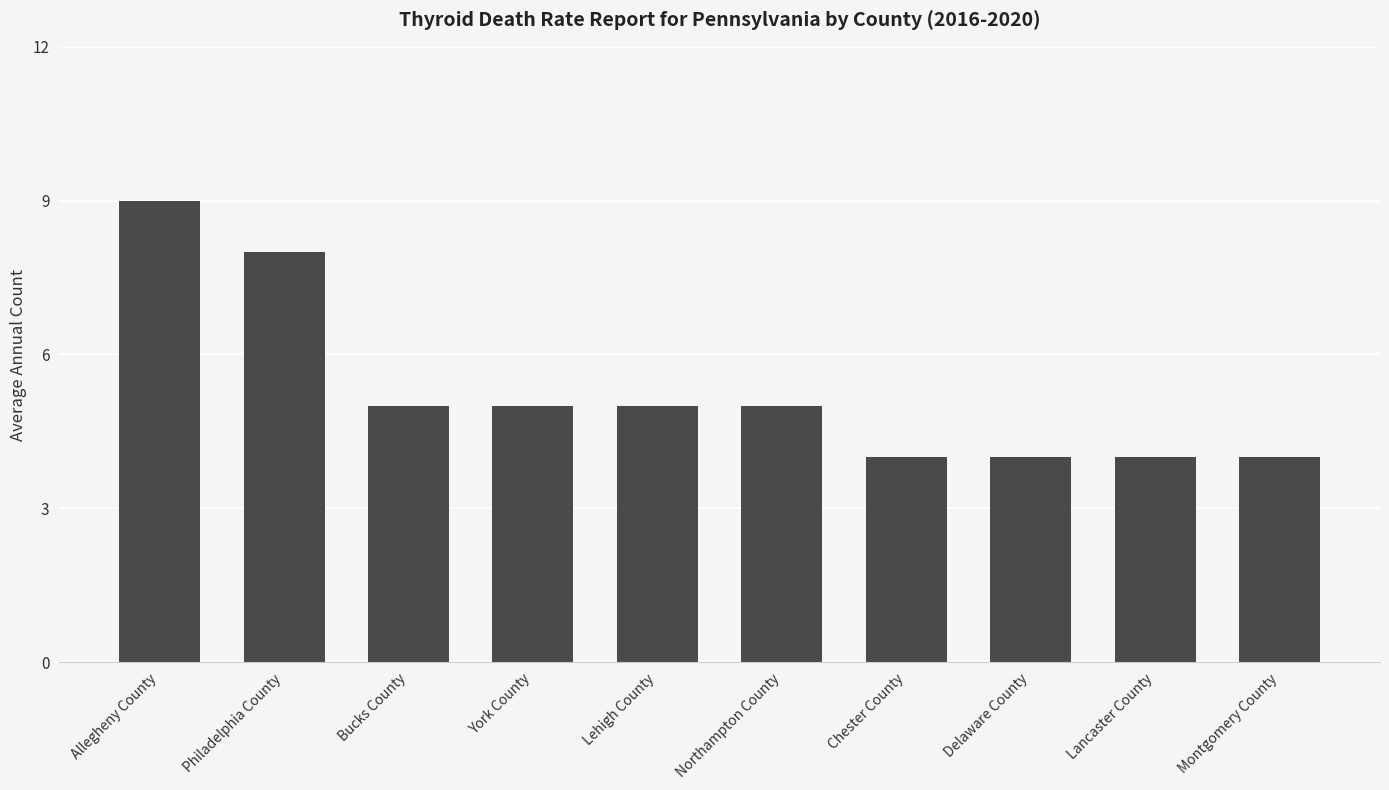

Which label corresponds to the largest value in the chart?

Allegheny County